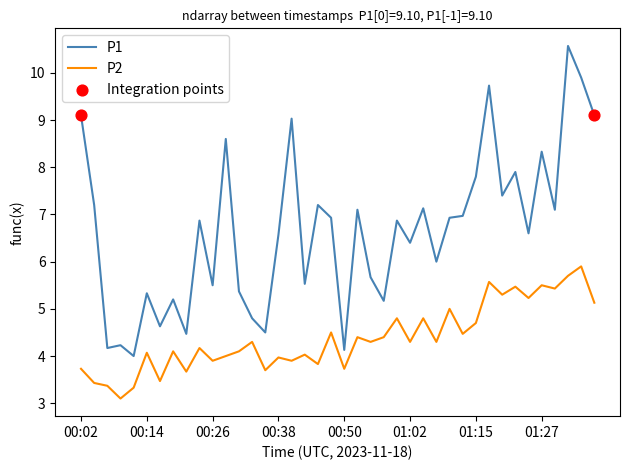

List the series in order of their peak value, lowest first.

P2, P1